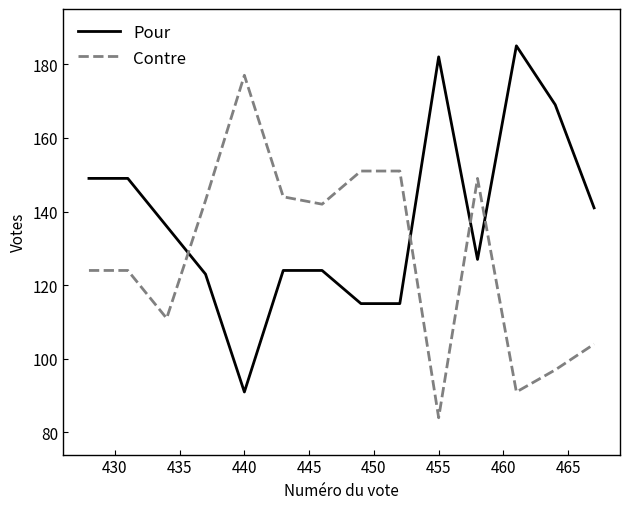

Which series has the largest total across all categories?

Pour